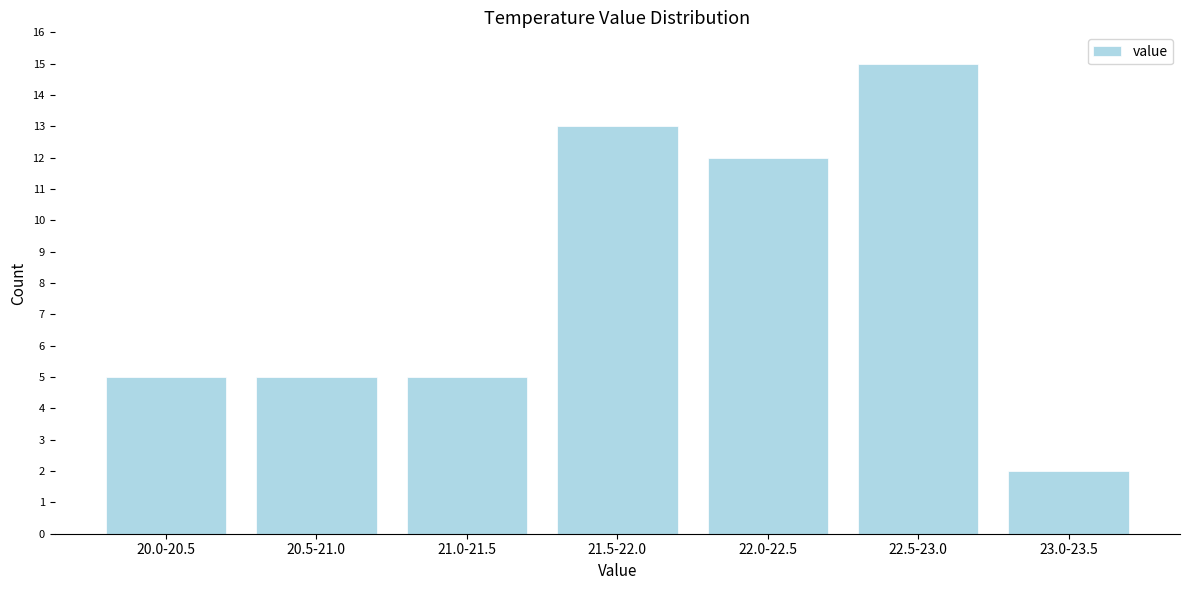

Reading right to left, list all the values displayed in this chart.

23.0-23.5=2	22.5-23.0=15	22.0-22.5=12	21.5-22.0=13	21.0-21.5=5	20.5-21.0=5	20.0-20.5=5